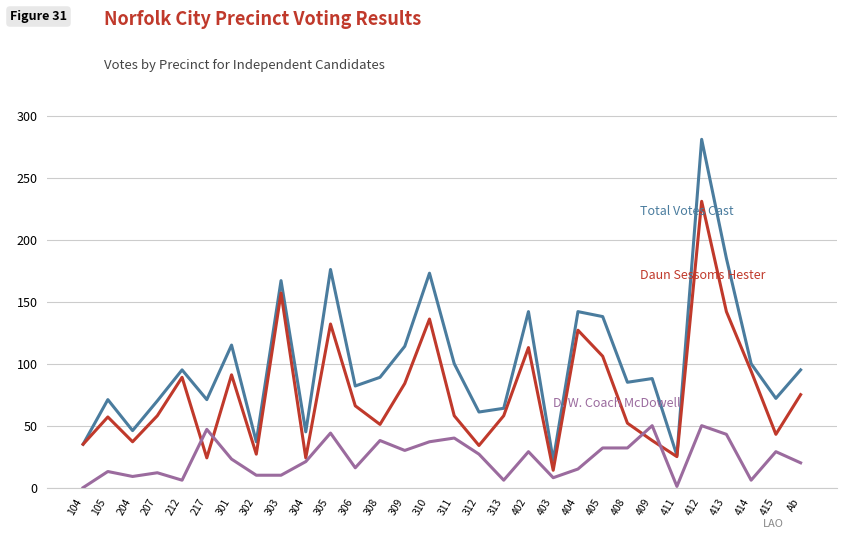

What is the difference between the highest and lowest values at 415?

43